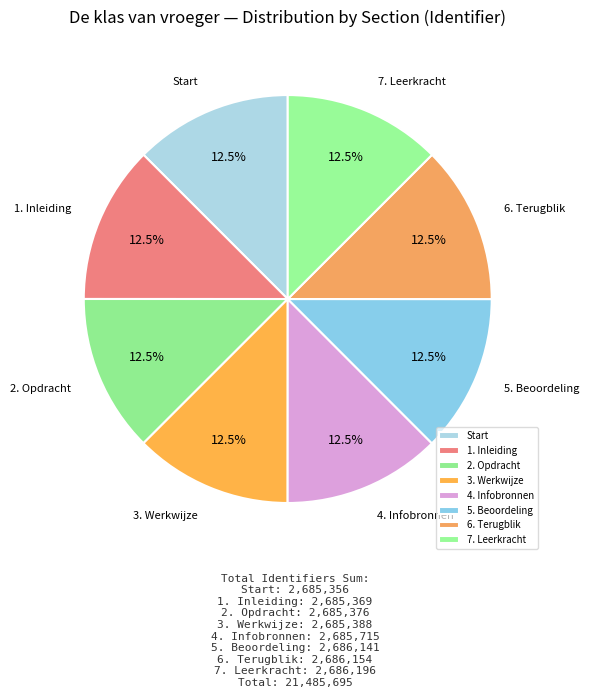

Is it true that 3. Werkwijze is 19% of the pie?

False